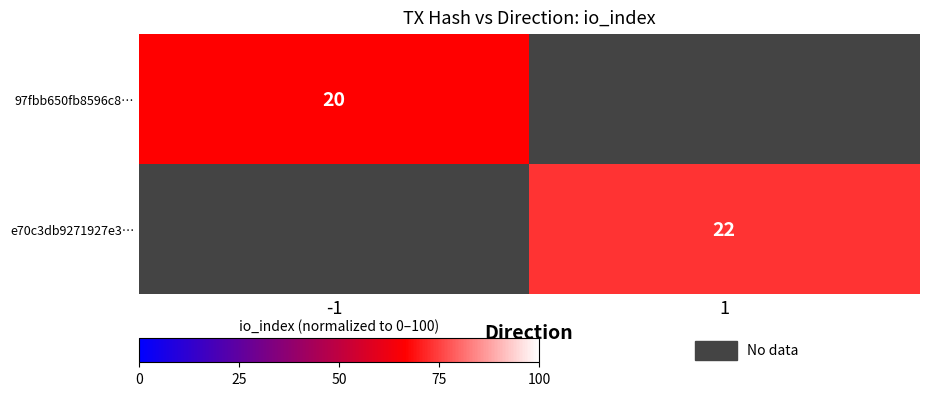

Between -1 and 1, which is larger?

1